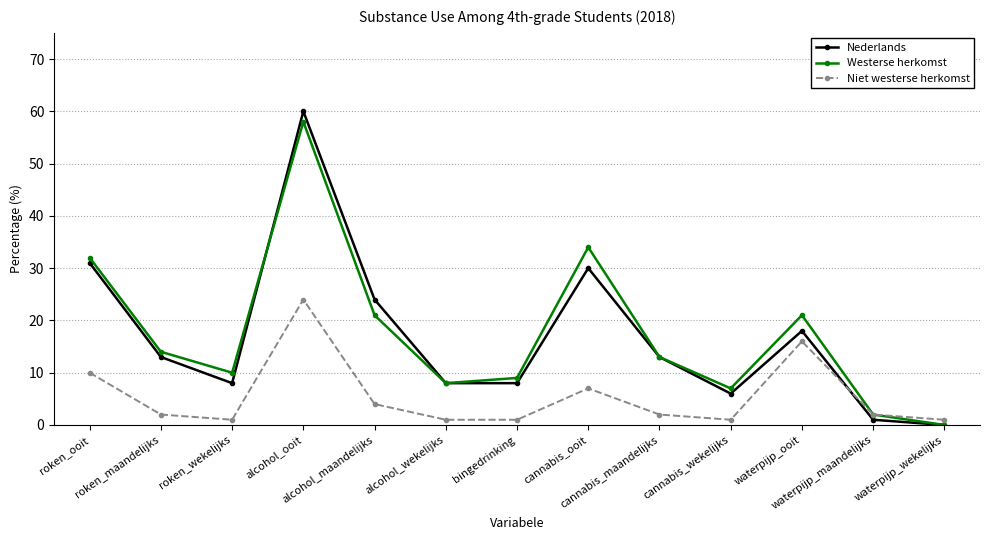

How many positive values does the Nederlands series have?

12